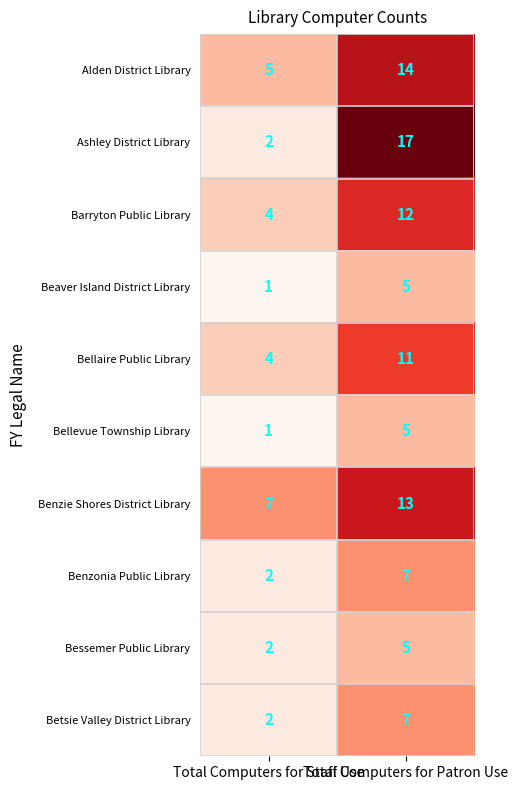

How many data points does each series have?

2